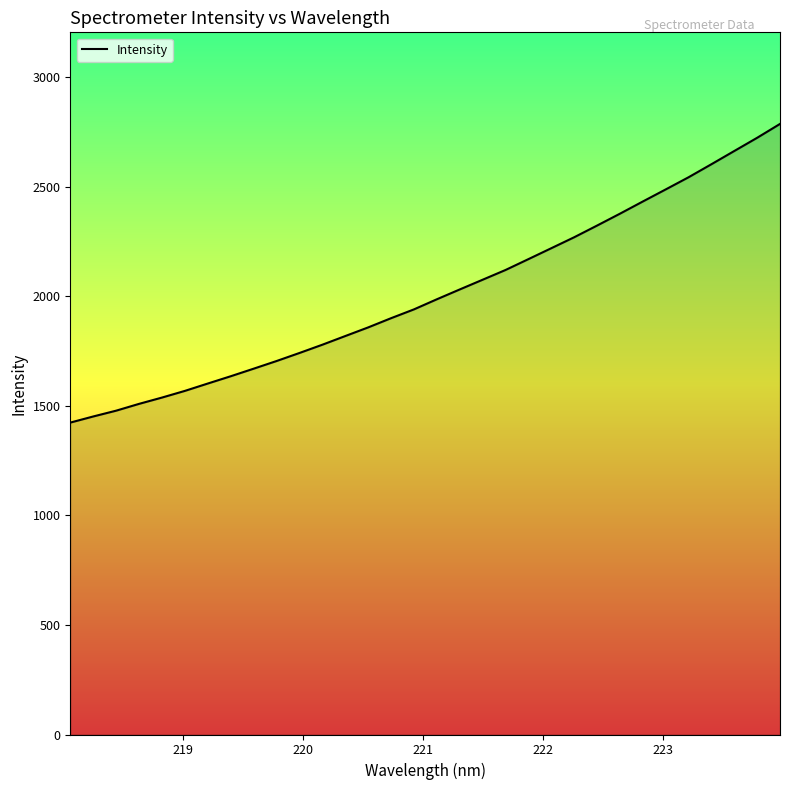

What is the difference between the maximum and minimum values?

1363.0